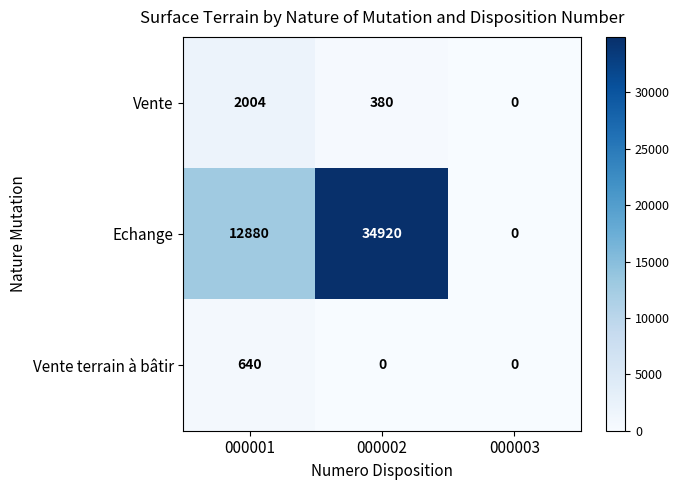

Which series changed the most between 000001 and 000003?

Echange